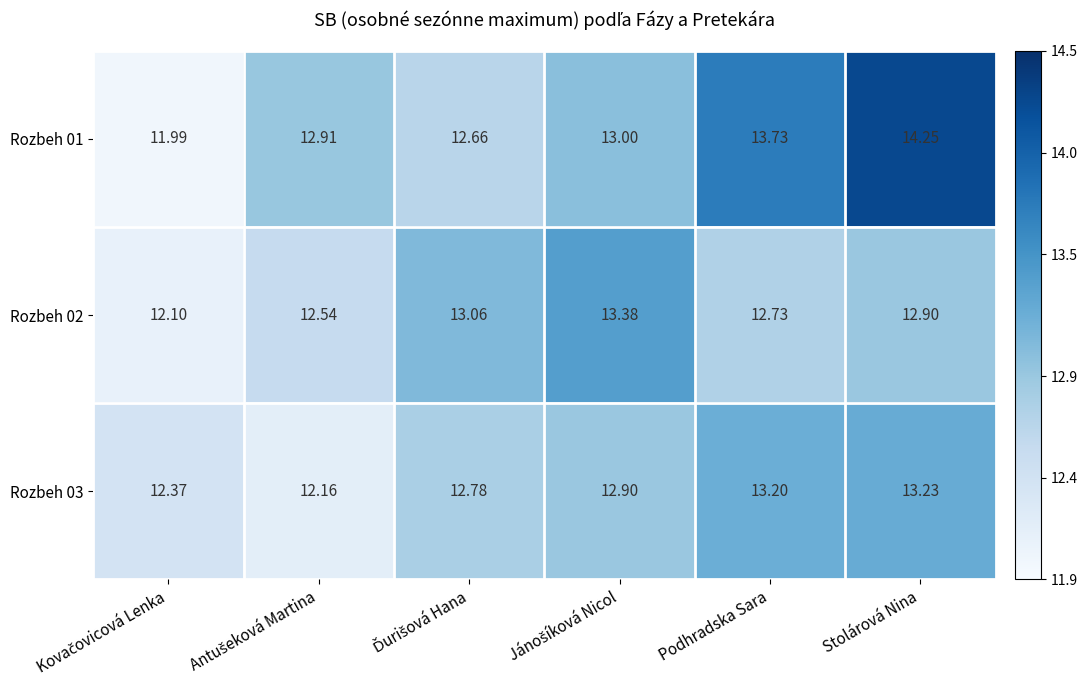

At which category is the sum across all series the highest?

Stolárová Nina